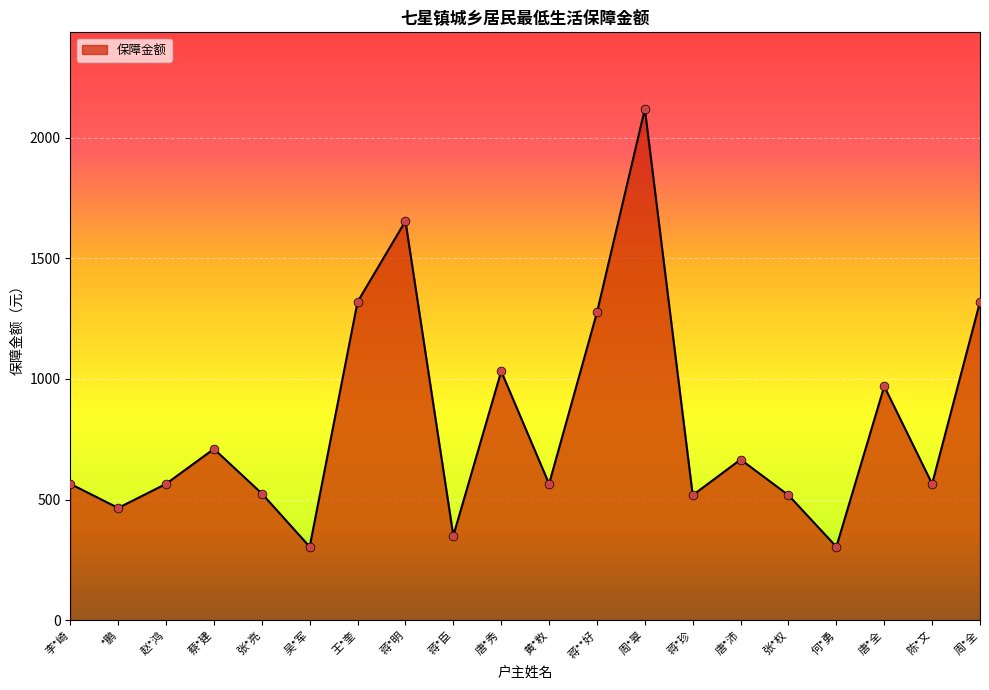

Between 李*崎 and 王*奎, which is larger?

王*奎